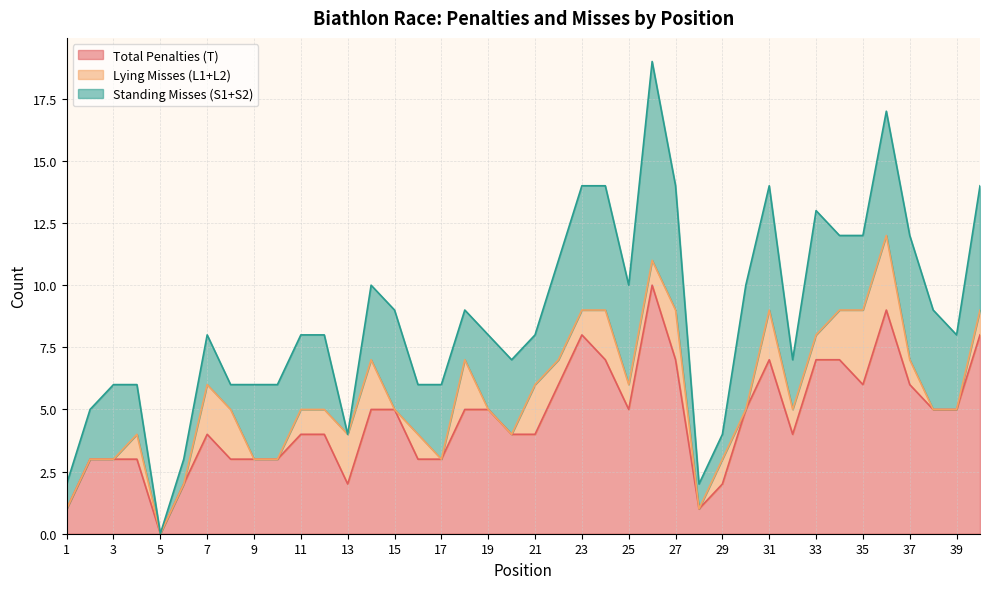

What is the difference between the maximum and minimum values in the Lying Misses (L1+L2) series?

3